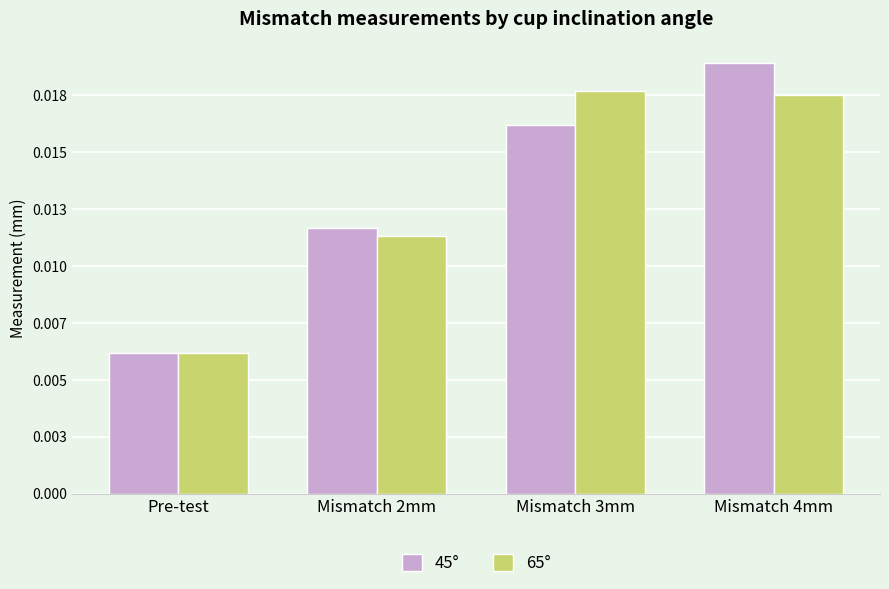

Which category has the highest value across all series?

Mismatch 4mm